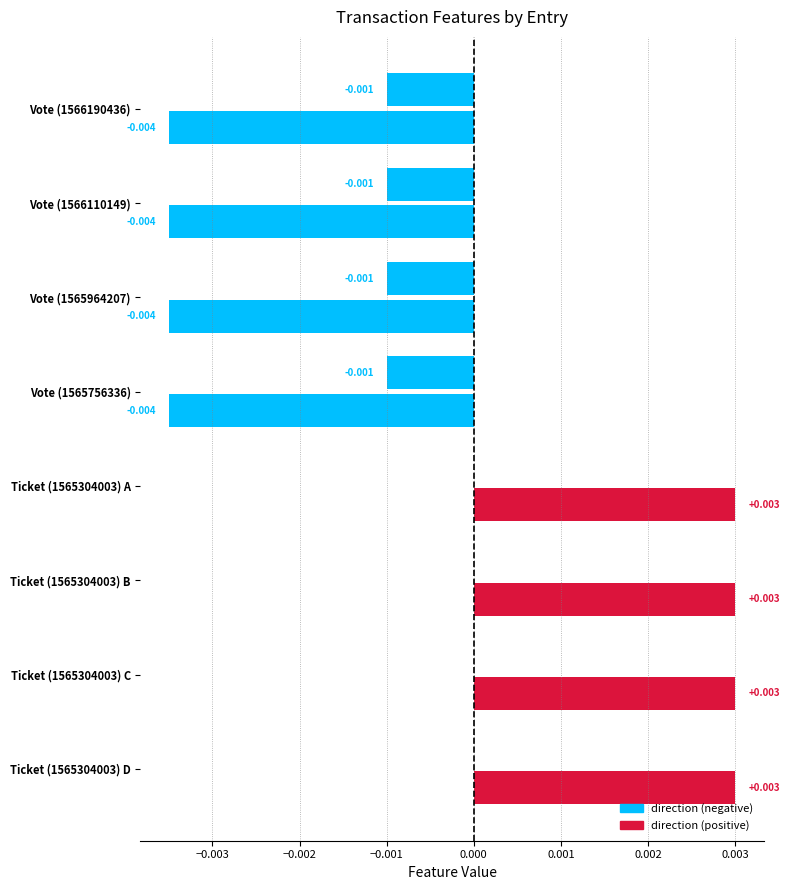

The direction series shows 0.0 at 0.001. True or false?

True